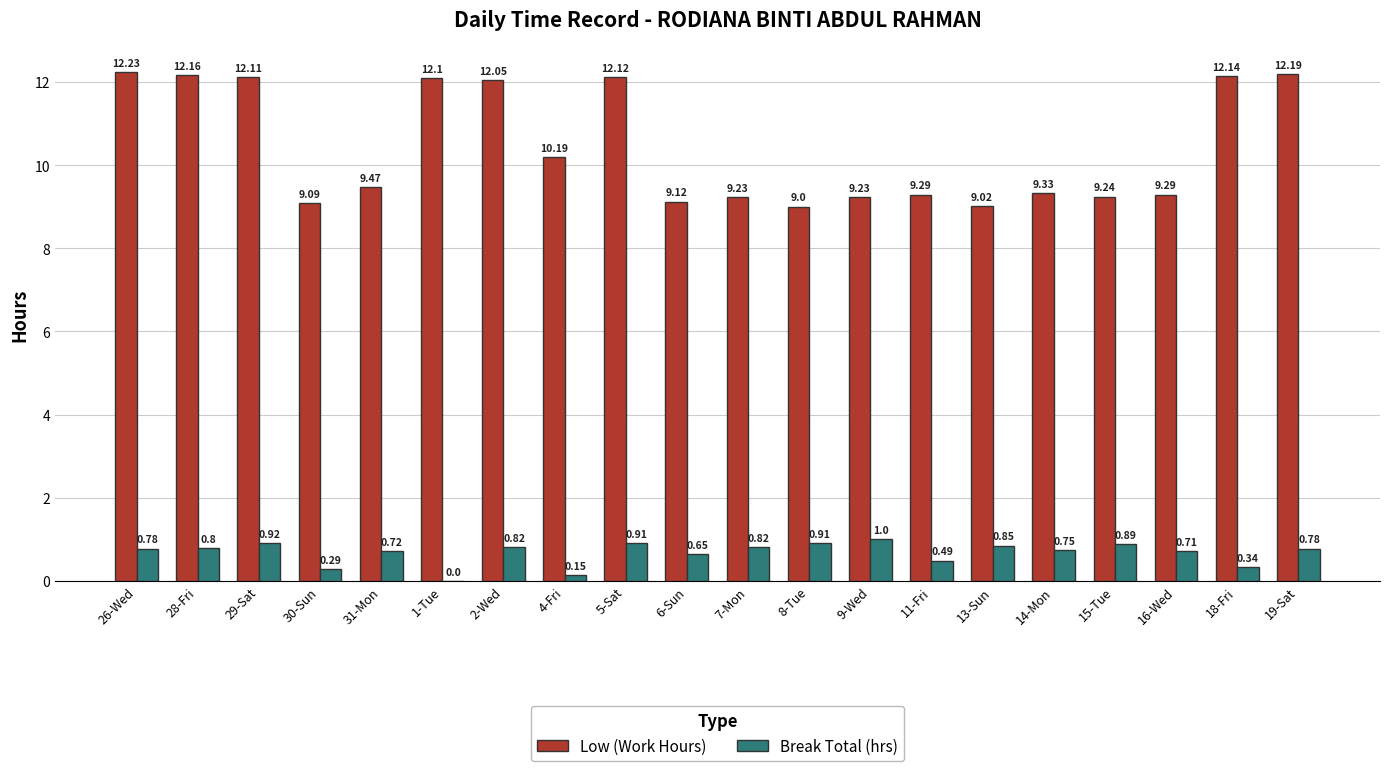

Which series has the largest total across all categories?

Low (Work Hours)